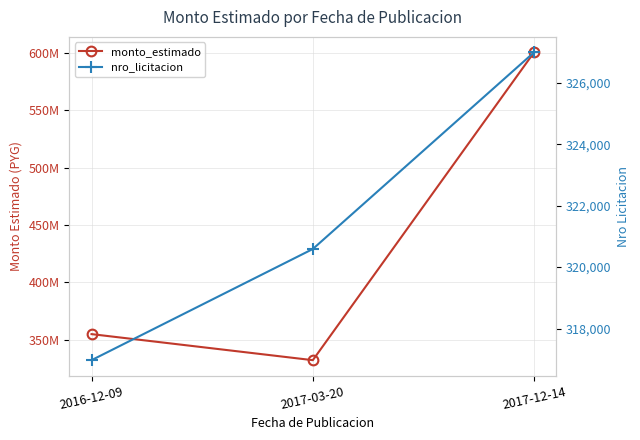

True or false: monto_estimado has a value of 563841378.8 at 2016-12-09.

False